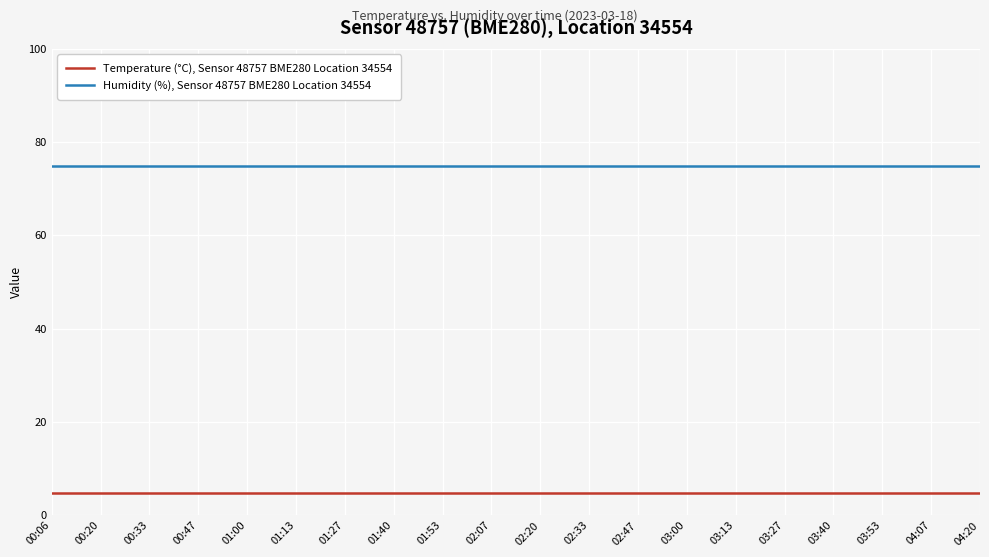

How many categories are shown in the chart?

20